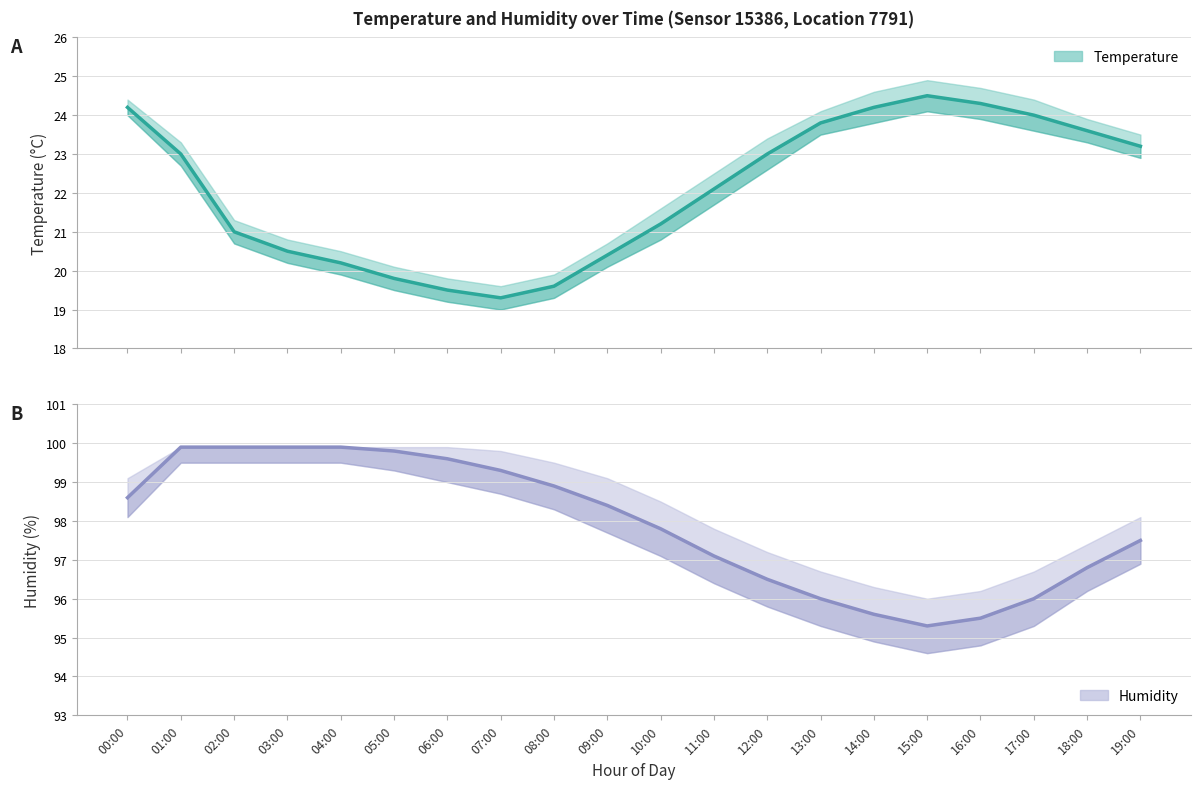

Reading left to right, transcribe all the data shown in this chart.

temperature: 24.2	23.0	21.0	20.5	20.2	19.8	19.5	19.3	19.6	20.4	21.2	22.1	23.0	23.8	24.2	24.5	24.3	24.0	23.6	23.2
humidity: 98.6	99.9	99.9	99.9	99.9	99.8	99.6	99.3	98.9	98.4	97.8	97.1	96.5	96.0	95.6	95.3	95.5	96.0	96.8	97.5